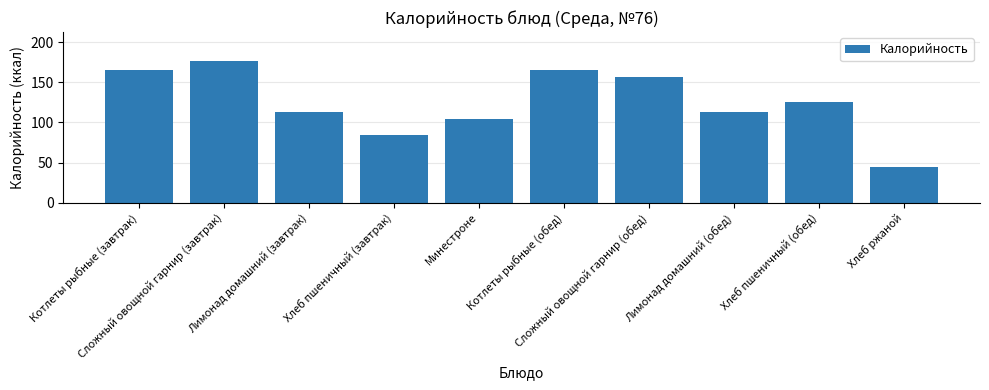

What is the value of the 4th bar from the left?

84